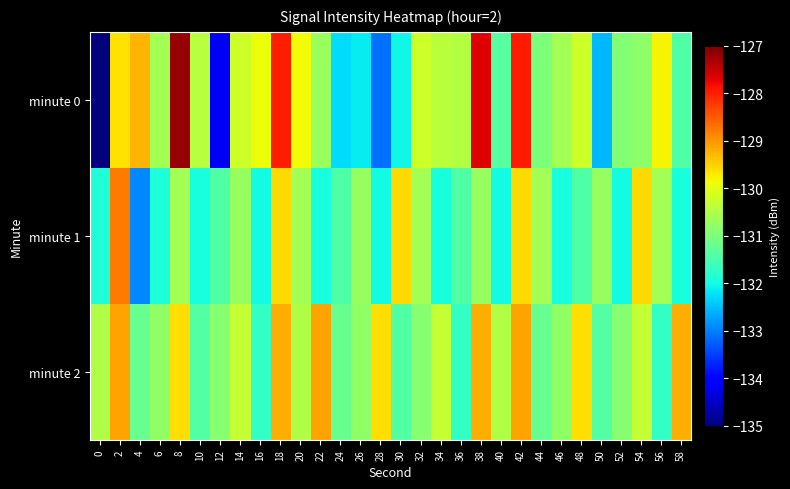

How many data points does each series have?

30